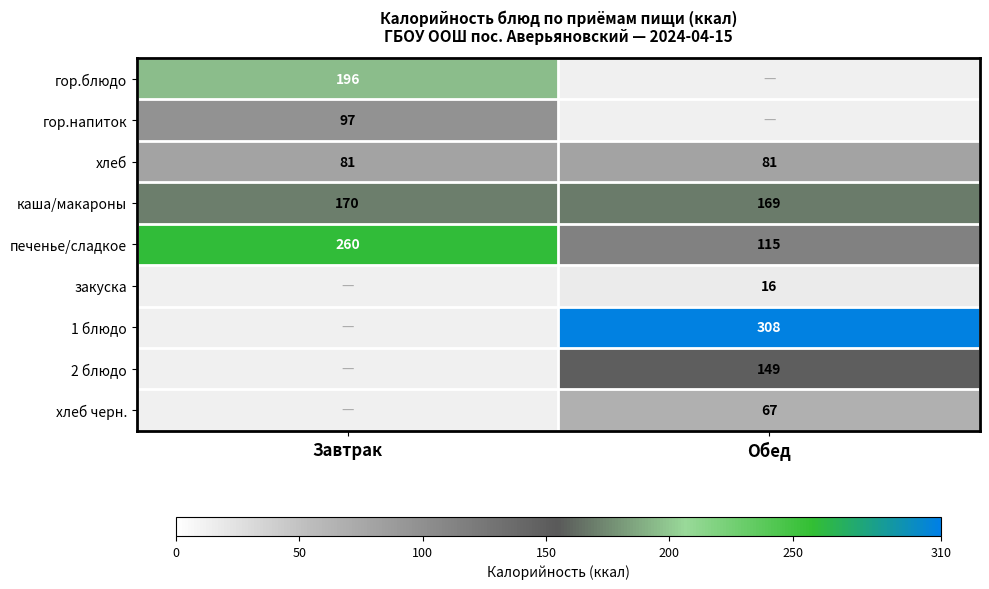

The value of каша/макароны at Обед is 110. True or false?

False